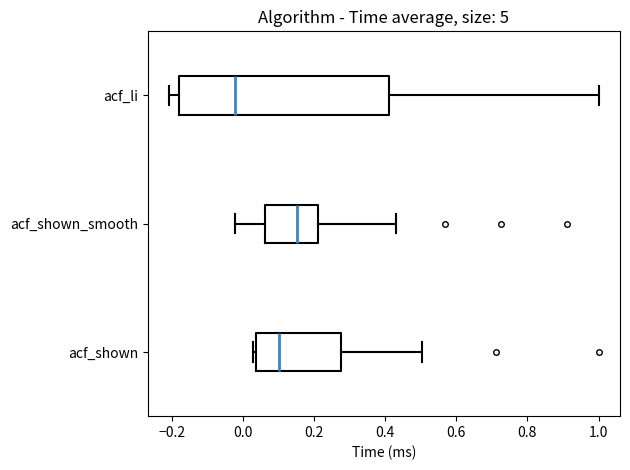

Where does the right whisker of the box for acf_shown end on the x-axis? The values are not printed on the chart, so give them approximately, as read against the axis.

0.50